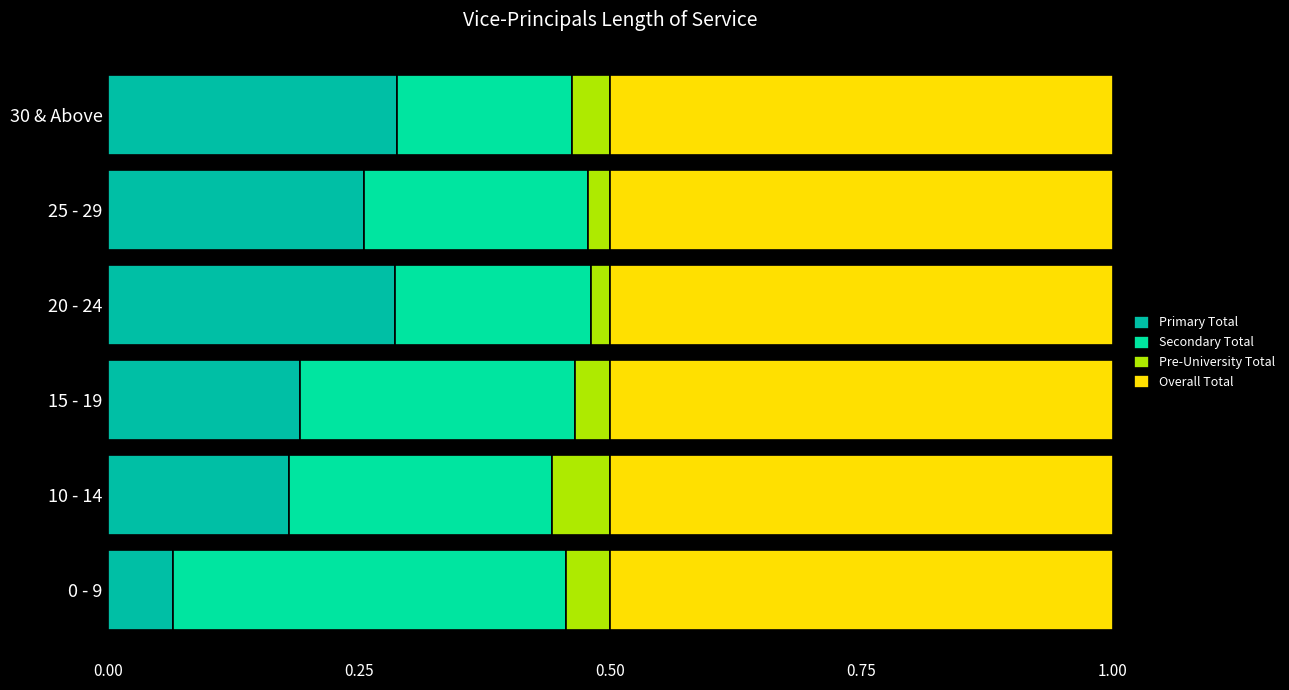

How many categories are shown in the chart?

6